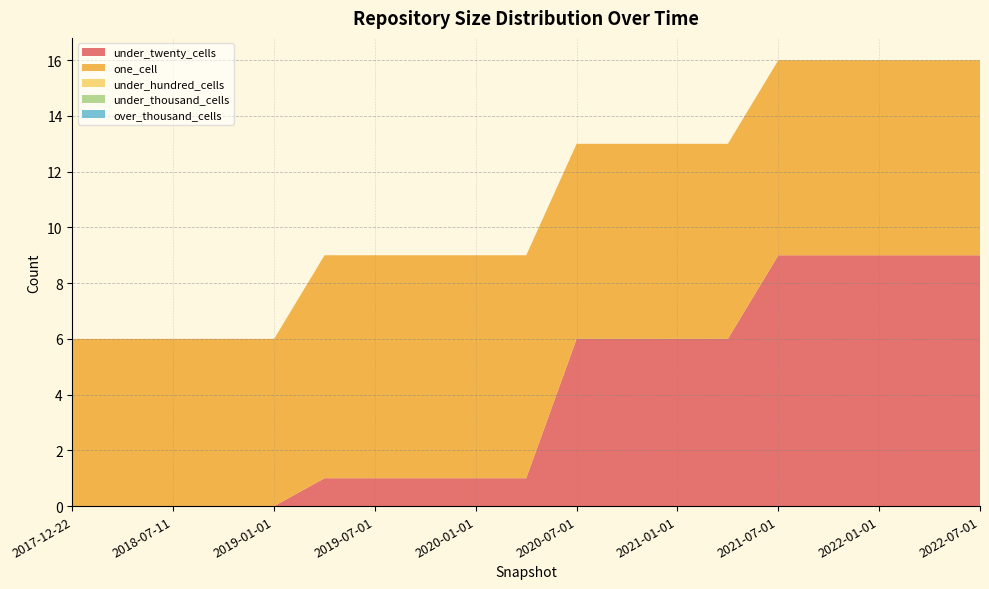

Reading right to left, transcribe all the data shown in this chart.

under_twenty_cells: 9	9	9	9	9	6	6	6	6	1	1	1	1	1	0	0	0	0	0
one_cell: 7	7	7	7	7	7	7	7	7	8	8	8	8	8	6	6	6	6	6
under_hundred_cells: 0	0	0	0	0	0	0	0	0	0	0	0	0	0	0	0	0	0	0
under_thousand_cells: 0	0	0	0	0	0	0	0	0	0	0	0	0	0	0	0	0	0	0
over_thousand_cells: 0	0	0	0	0	0	0	0	0	0	0	0	0	0	0	0	0	0	0